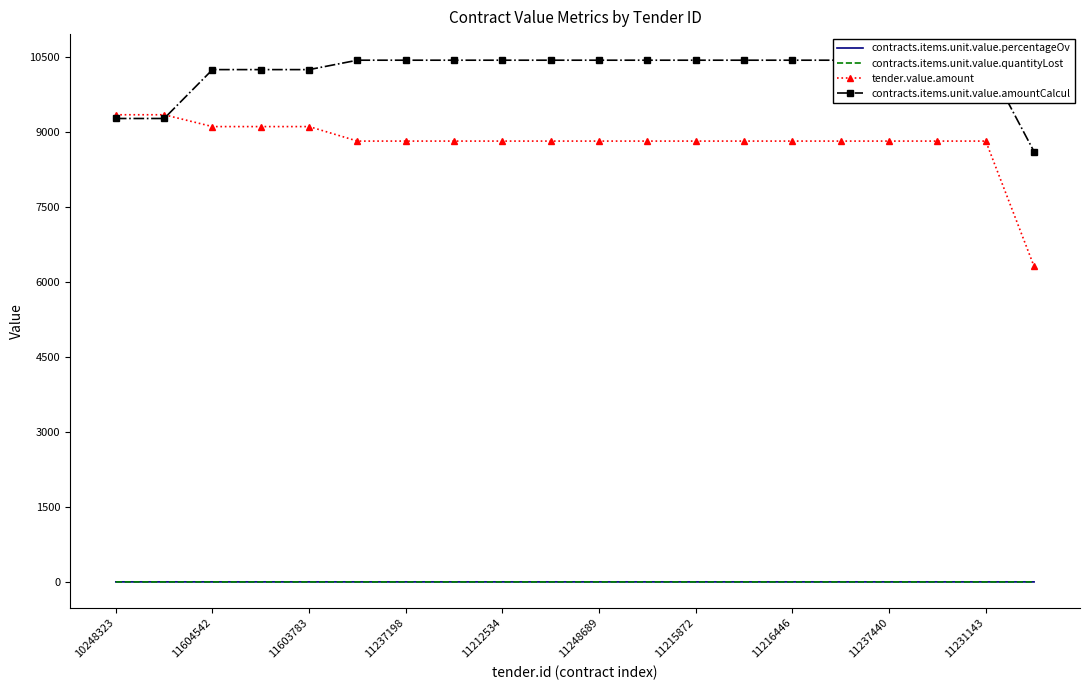

What is the highest value of the tender.value.amount series?

9342.6